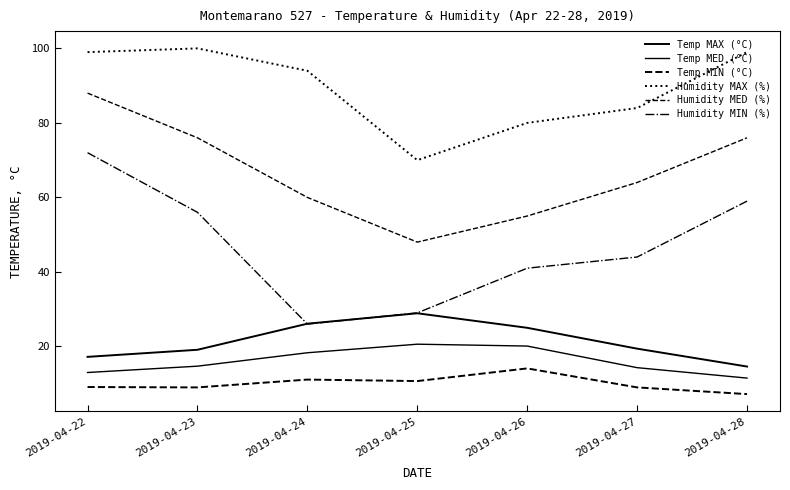

How many lines are shown in the chart?

6